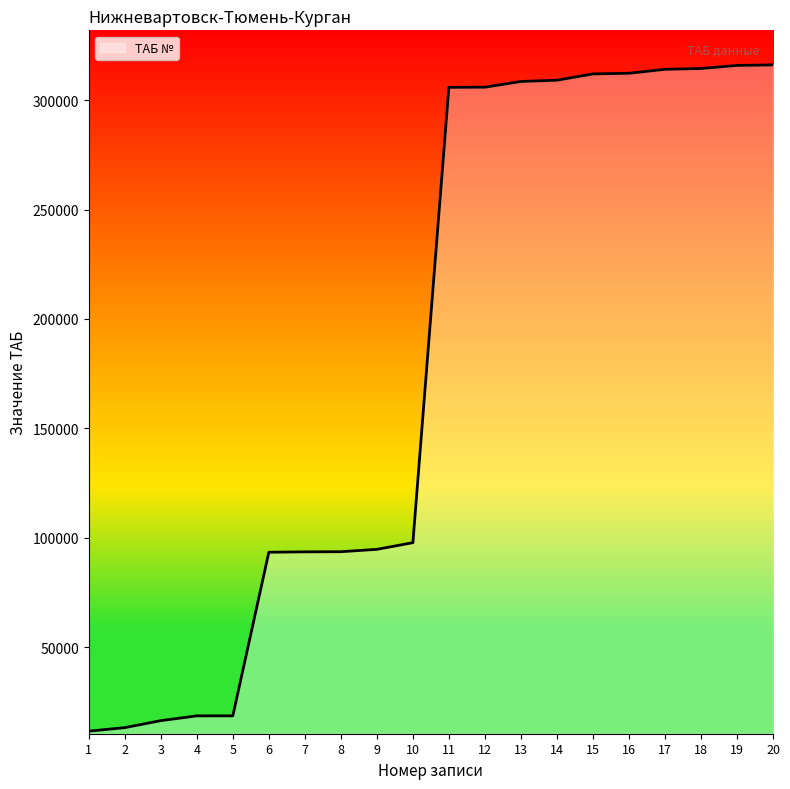

What is the maximum value shown in the chart?

316109